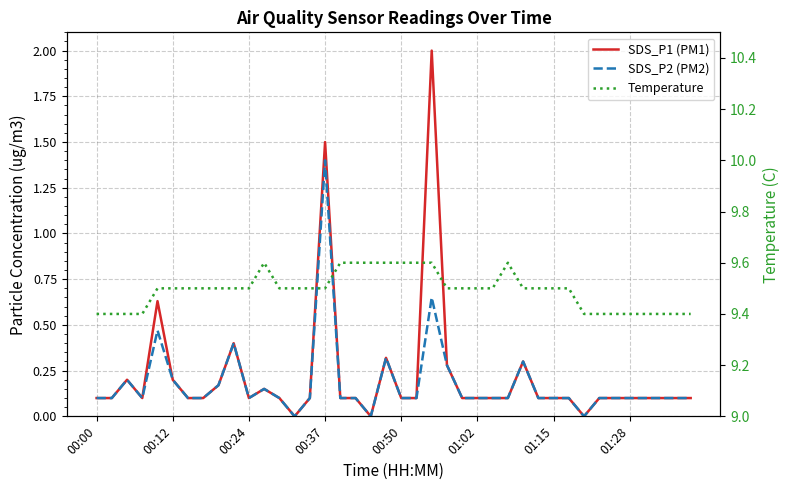

True or false: SDS_P1 (PM1) and Temperature cross at least once.

False